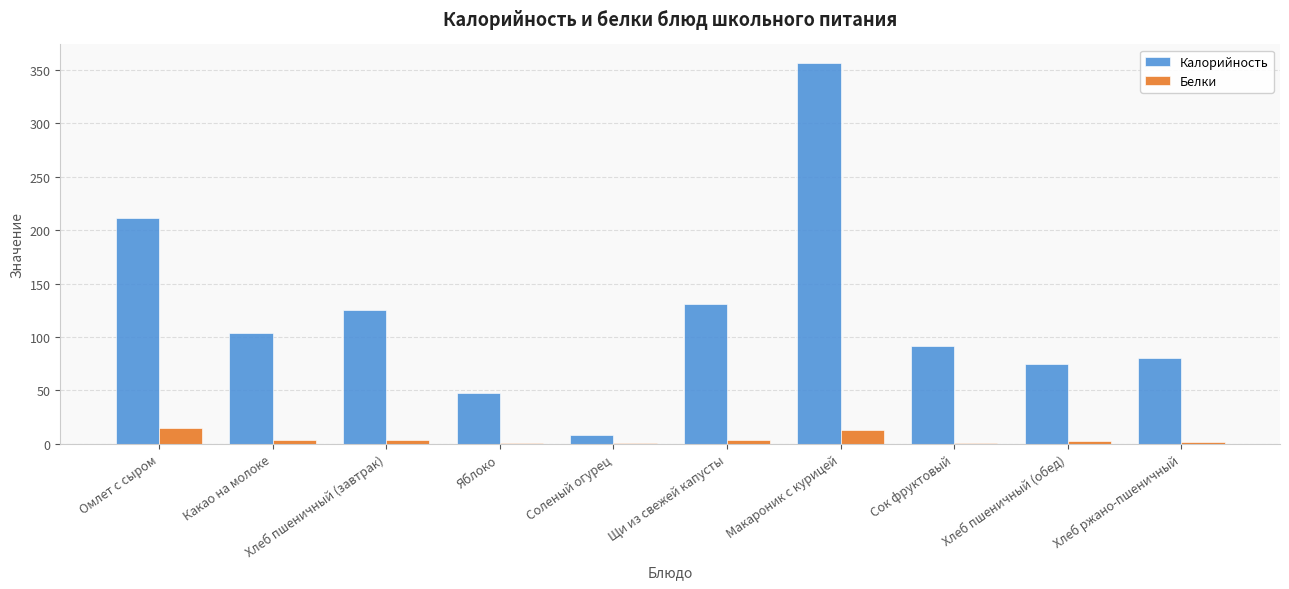

How many groups of bars are there?

10